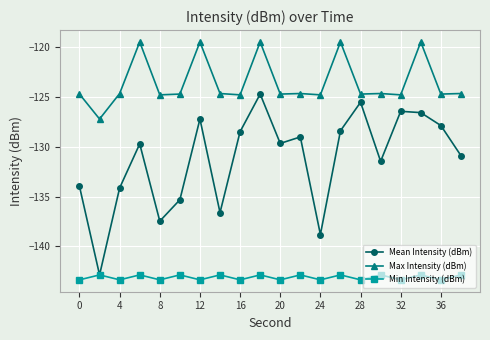

Which series has the widest spread of values?

Mean Intensity (dBm)